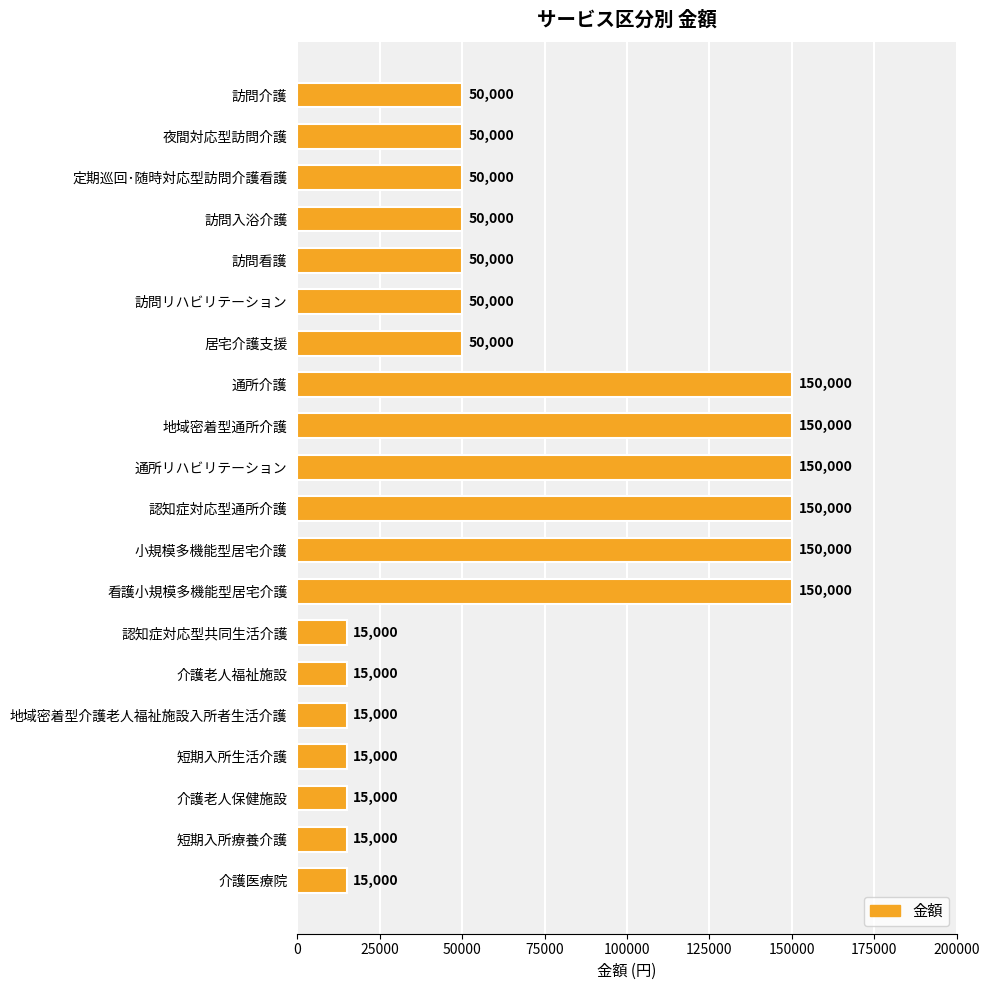

What is the greatest value displayed?

150000